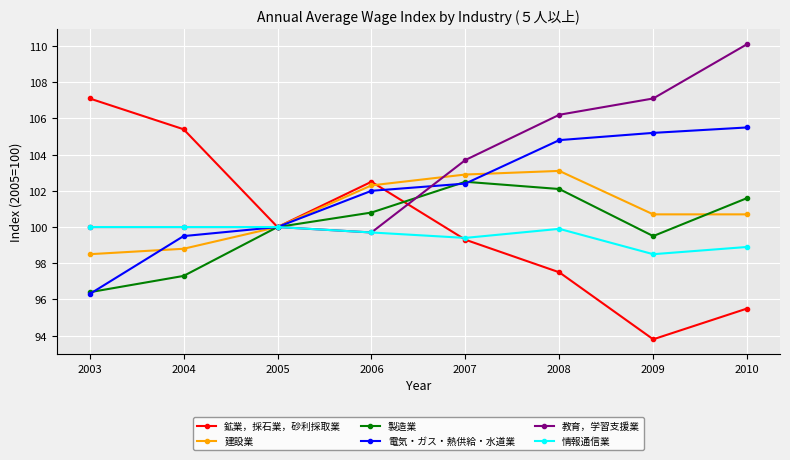

What is the spread (max minus min) of values at 2008?

8.7